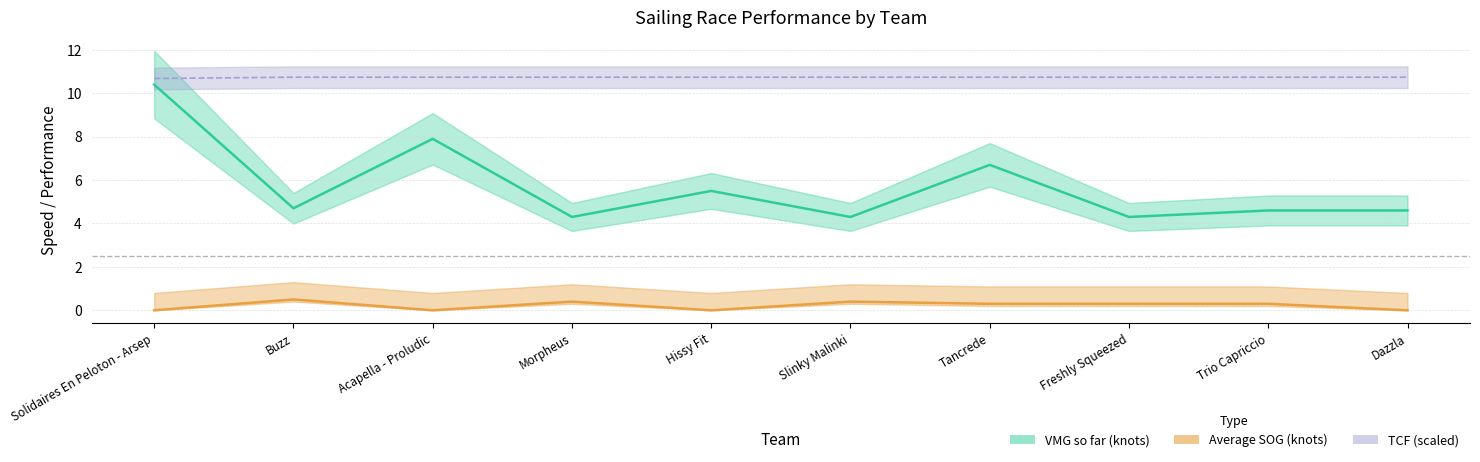

True or false: TCF and VMG so far (knots) intersect in this chart.

False